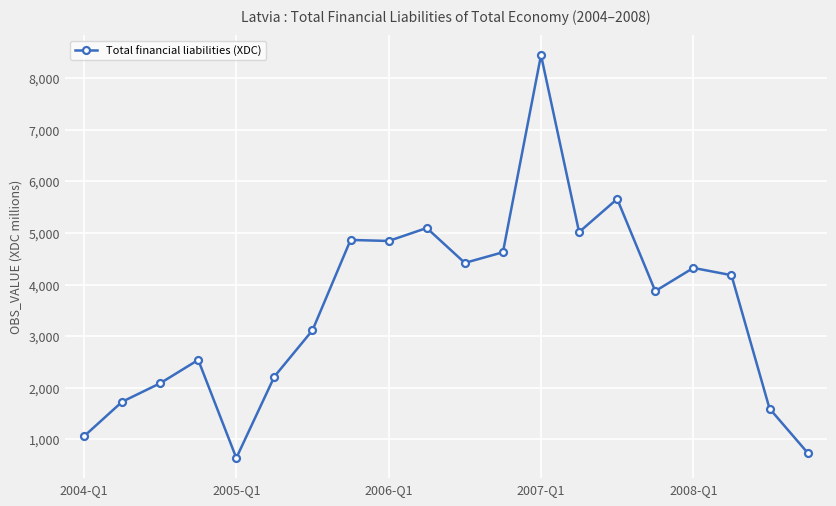

True or false: the data has more than 1 interior local peaks.

True